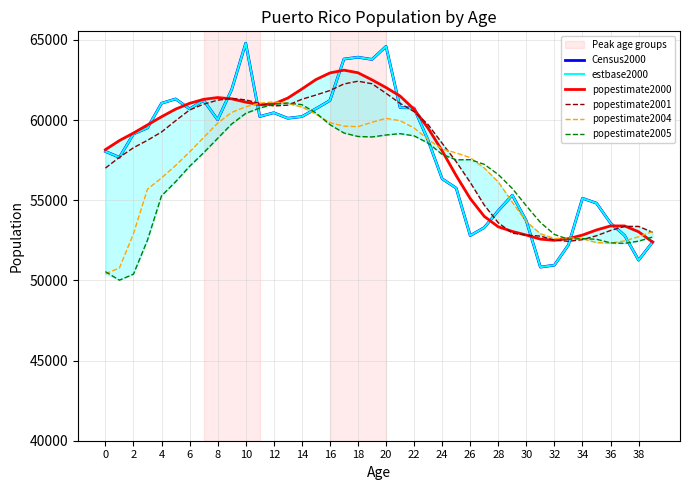

Does the chart have visible grid lines?

Yes